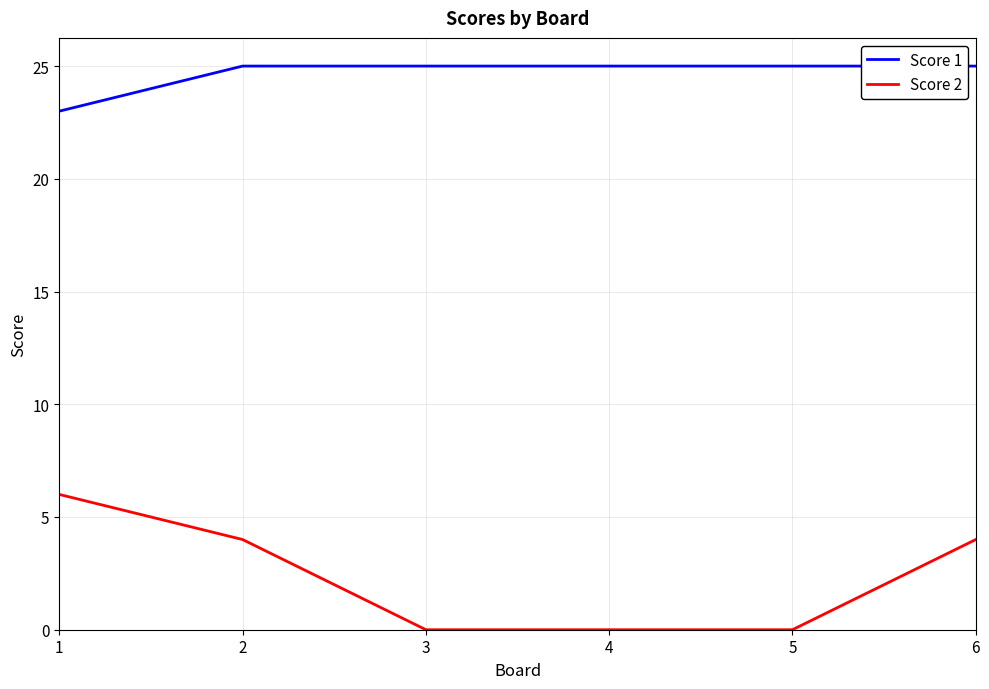

What is the sum of all Score 2 values?

14